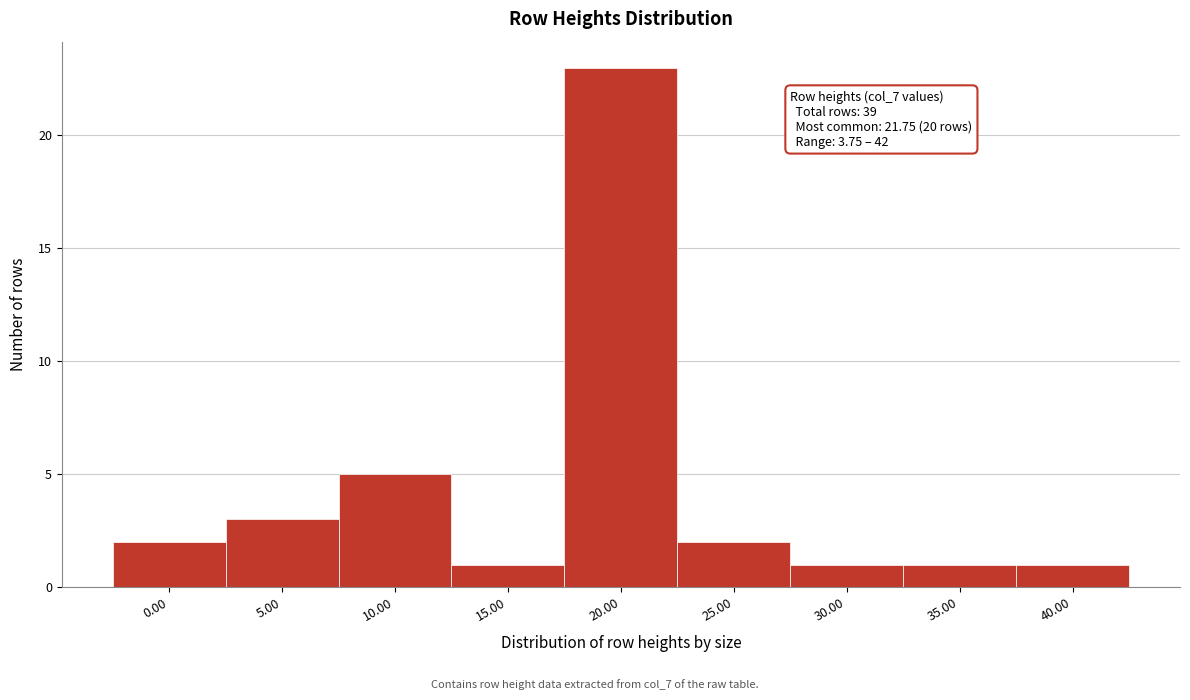

Reading right to left, transcribe all the data shown in this chart.

40.00=1	35.00=1	30.00=1	25.00=2	20.00=23	15.00=1	10.00=5	5.00=3	0.00=2